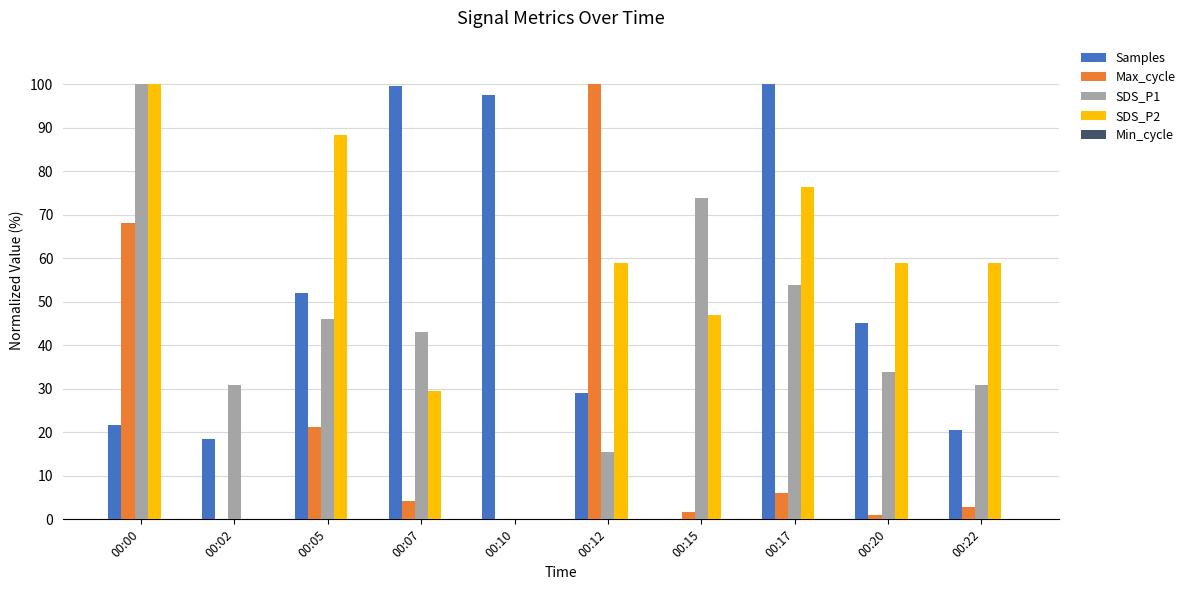

Which series changed the most between 00:00 and 00:20?

Max_cycle